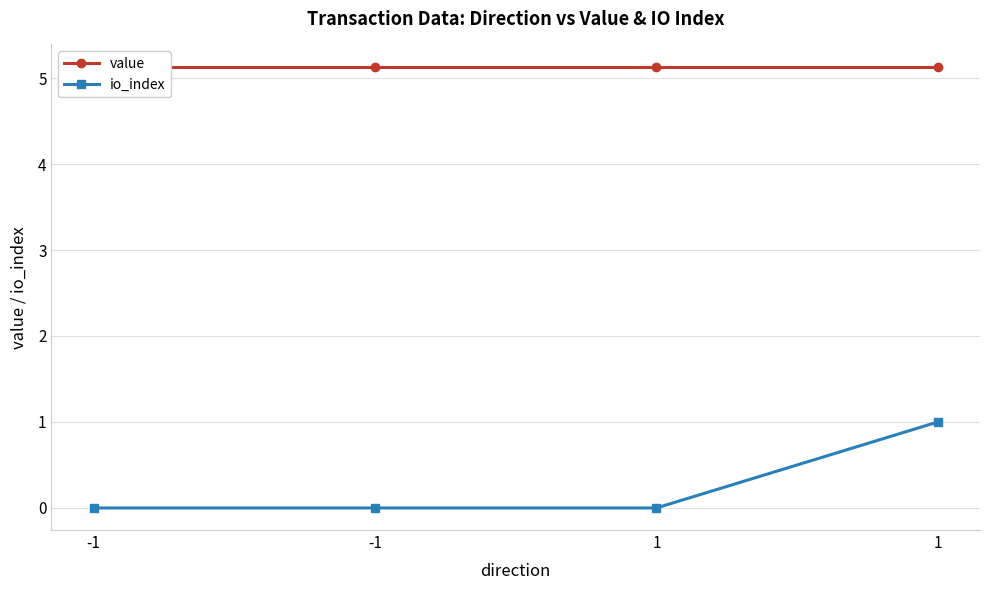

List the series in order of their overall mean, lowest first.

io_index, value